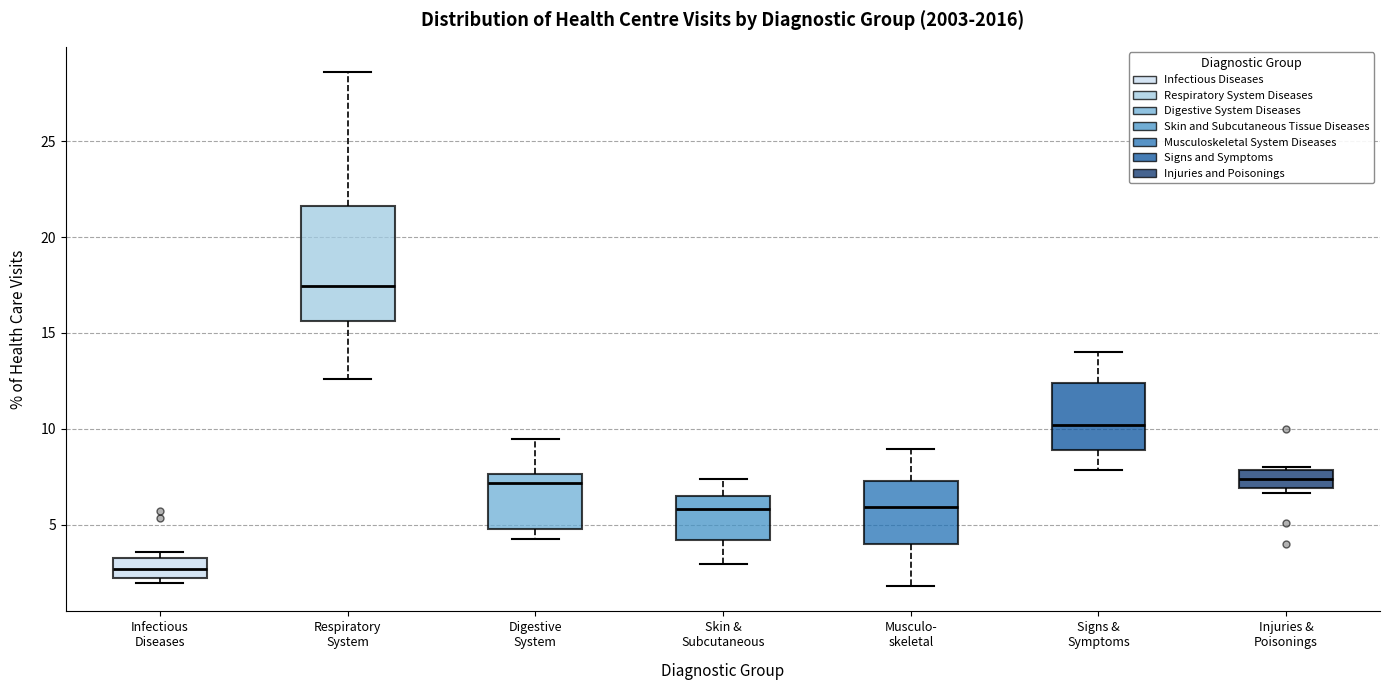

Reading left to right, read every box against the y-axis: the position of its median line, the range the box covers, and the ends of its whiskers. The values are not printed on the chart, so give them approximately, as read against the axis.

Infectious Diseases: median 2.5, box 2.0 to 3.5, whiskers 2.0 (just below the box's lower edge) to 3.5 (just above the box's upper edge)
Respiratory System: median 17.5, box 15.5 to 21.5, whiskers 12.5 to 28.5
Digestive System: median 7.0, box 5.0 to 7.5, whiskers 4.5 to 9.5
Skin & Subcutaneous: median 6.0, box 4.0 to 6.5, whiskers 3.0 to 7.5
Musculo- skeletal: median 6.0, box 4.0 to 7.5, whiskers 2.0 to 9.0
Signs & Symptoms: median 10.0, box 9.0 to 12.5, whiskers 8.0 to 14.0
Injuries & Poisonings: median 7.5, box 7.0 to 8.0, whiskers 6.5 to 8.0